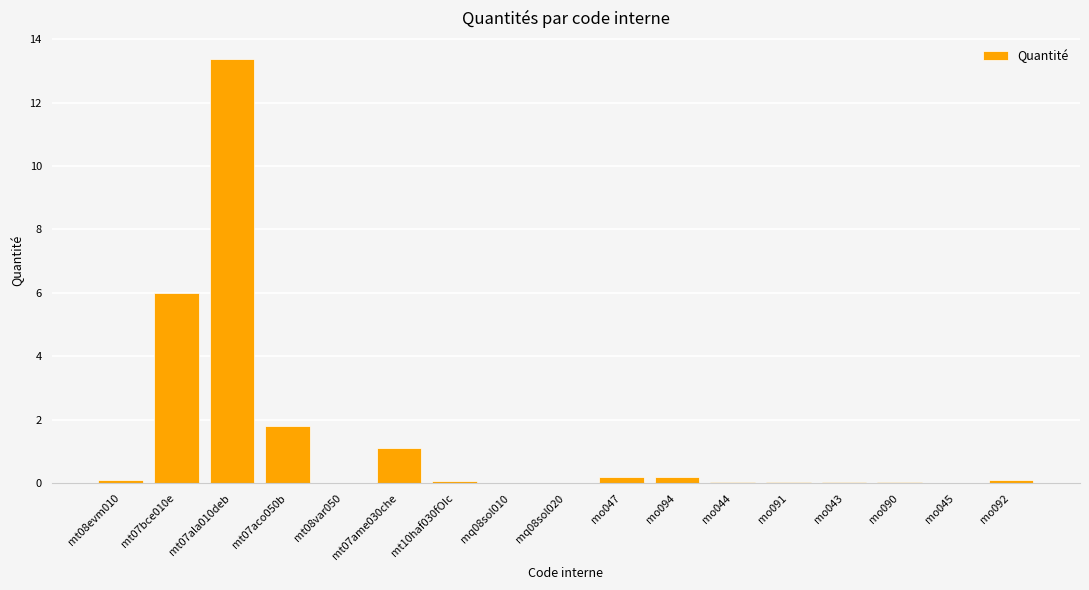

What is the sum of the values at mt07ame030che and mt07ala010deb?

14.5